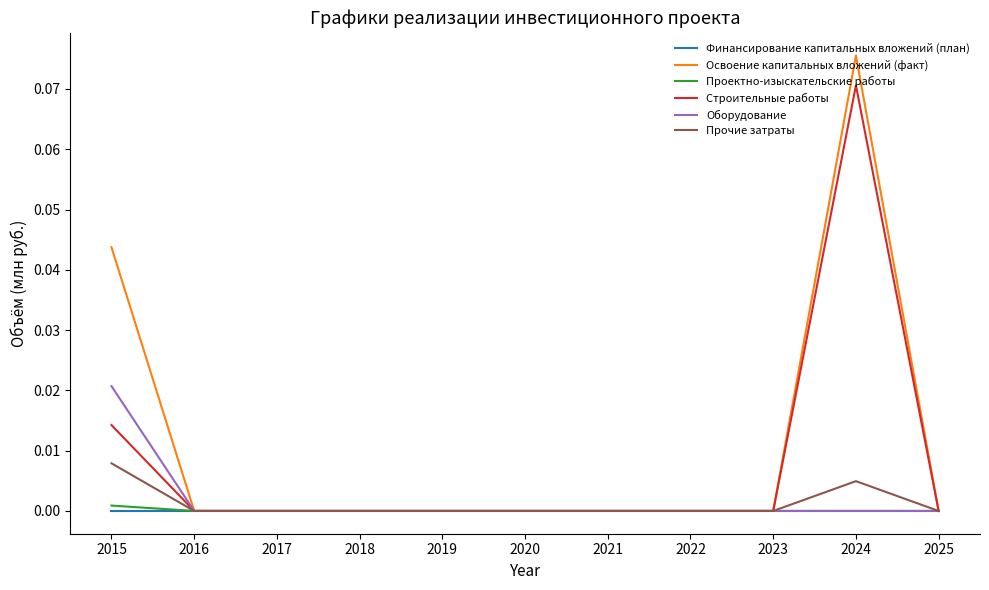

The value of Освоение капитальных вложений (факт) at 2017 is 0.0. True or false?

True